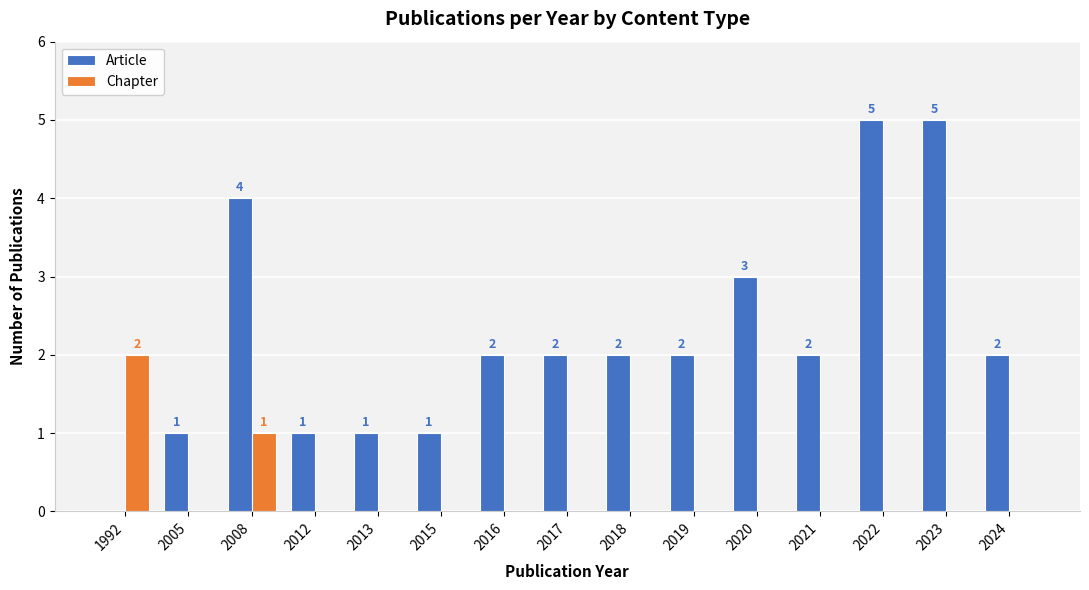

Is it true that Chapter equals -1 at 2017?

False